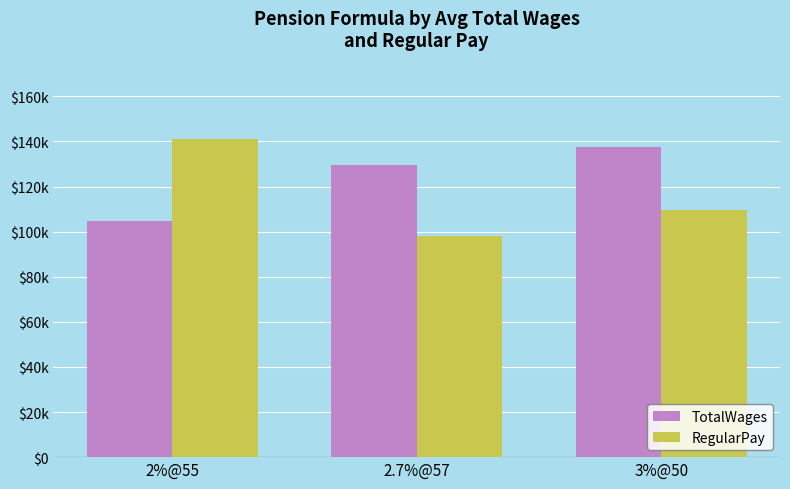

How many TotalWages values are between 104783 and 137471?

3